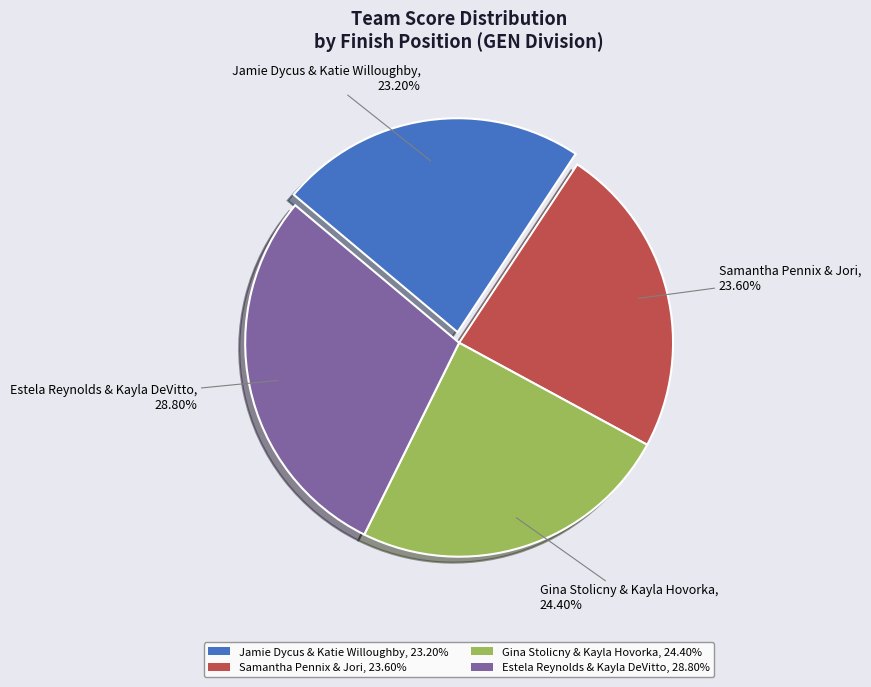

Which slice is the largest?

Estela Reynolds & Kayla DeVitto